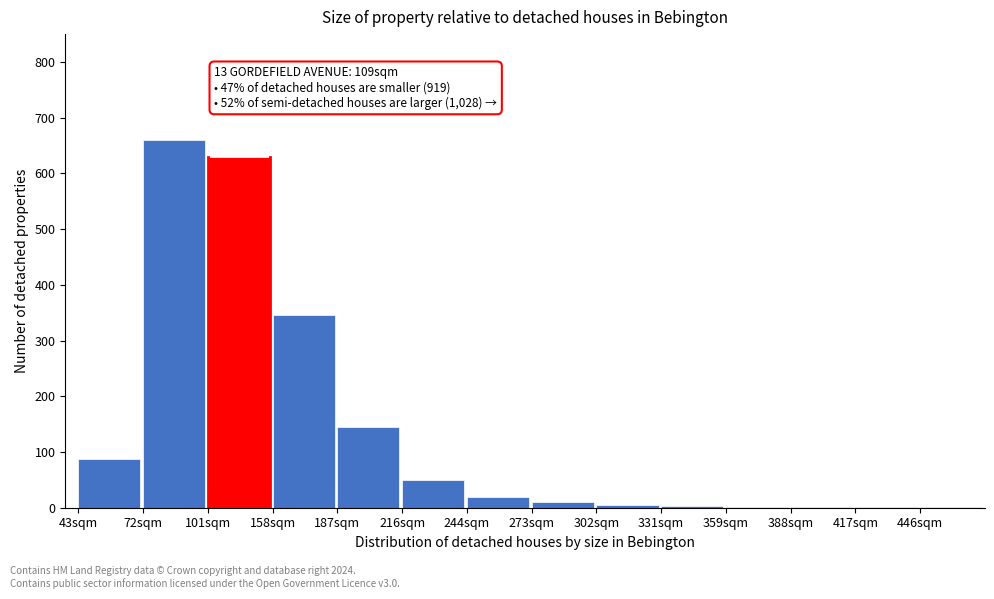

Where is the data nearest to the value 330?

158sqm